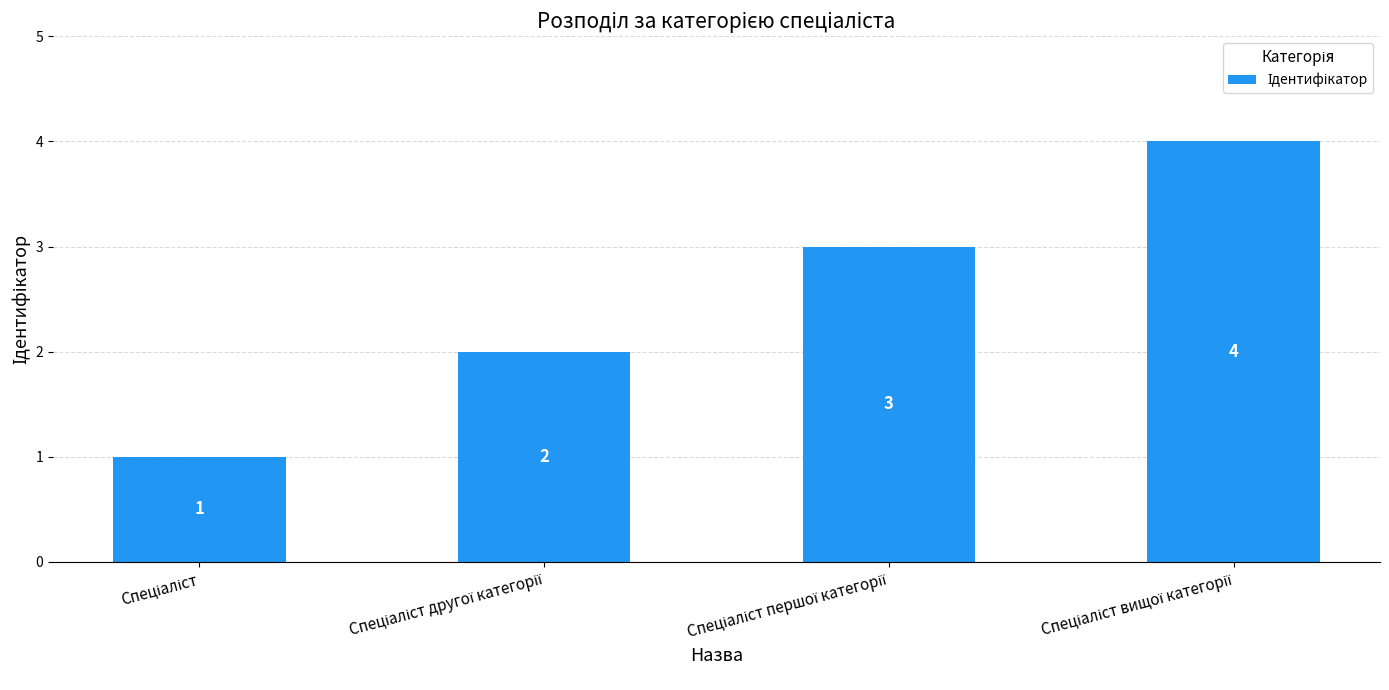

What is the greatest value displayed?

4